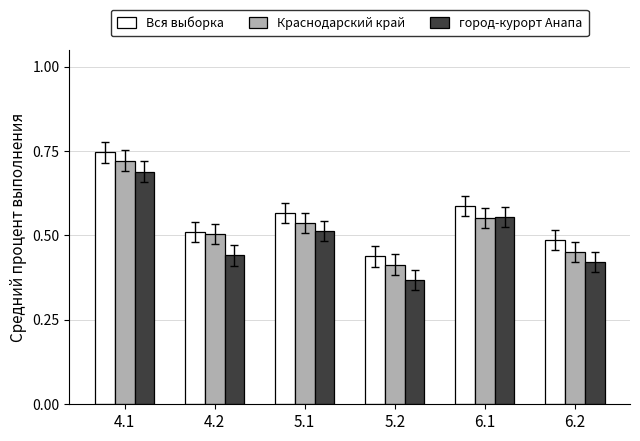

Which label corresponds to the largest value in the chart?

4.1